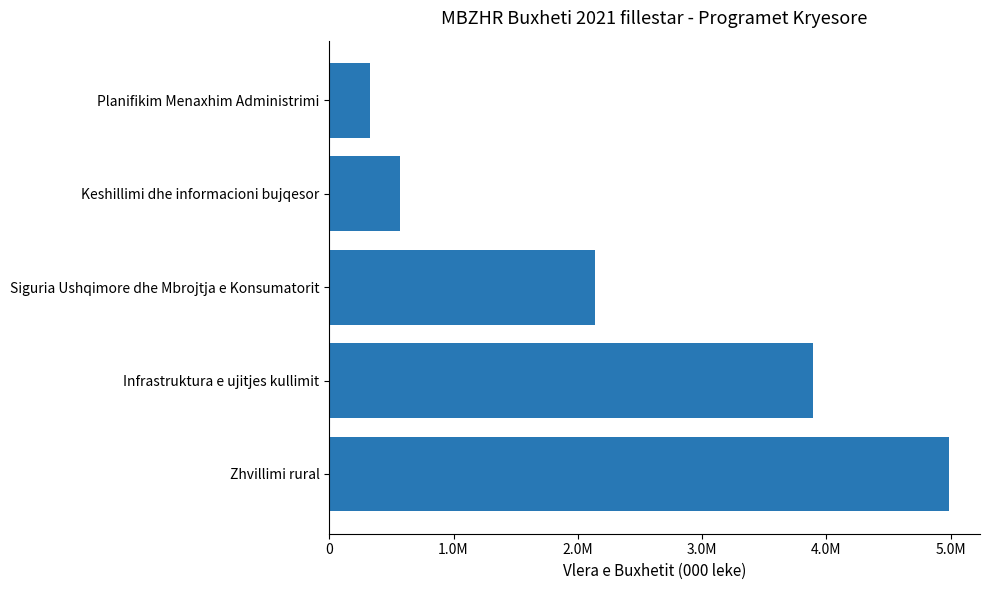

Does the chart contain stacked bars?

No